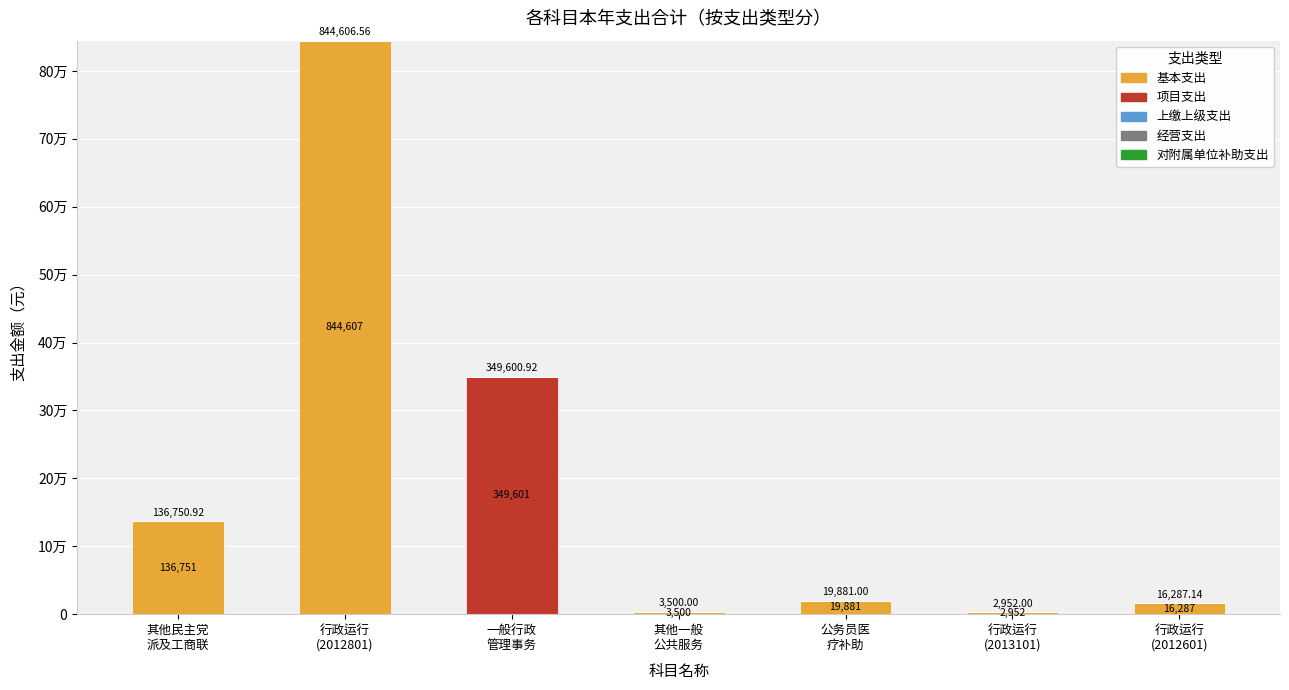

Rank the series by their maximum value, from lowest to highest.

上缴上级支出, 经营支出, 对附属单位补助支出, 项目支出, 基本支出